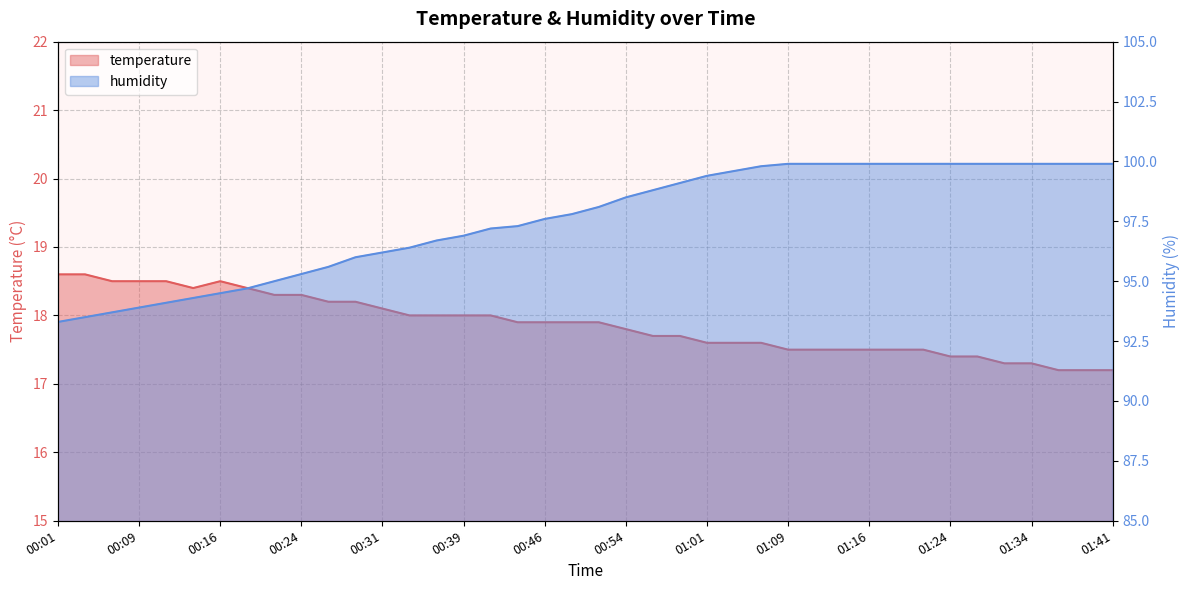

Where is temperature nearest to the value 17?

01:36